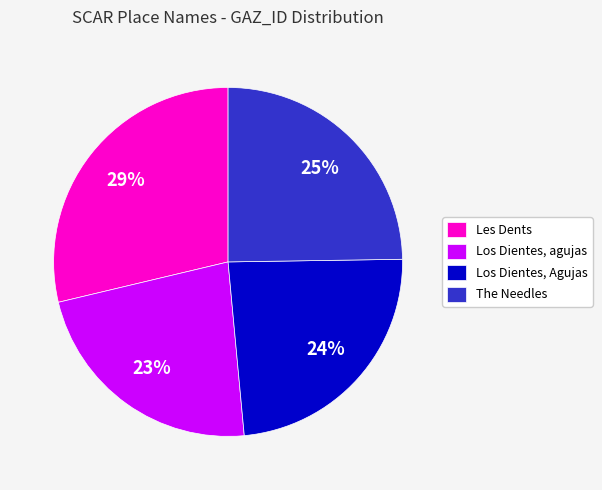

True or false: Los Dientes, Agujas accounts for 30% of the total.

False